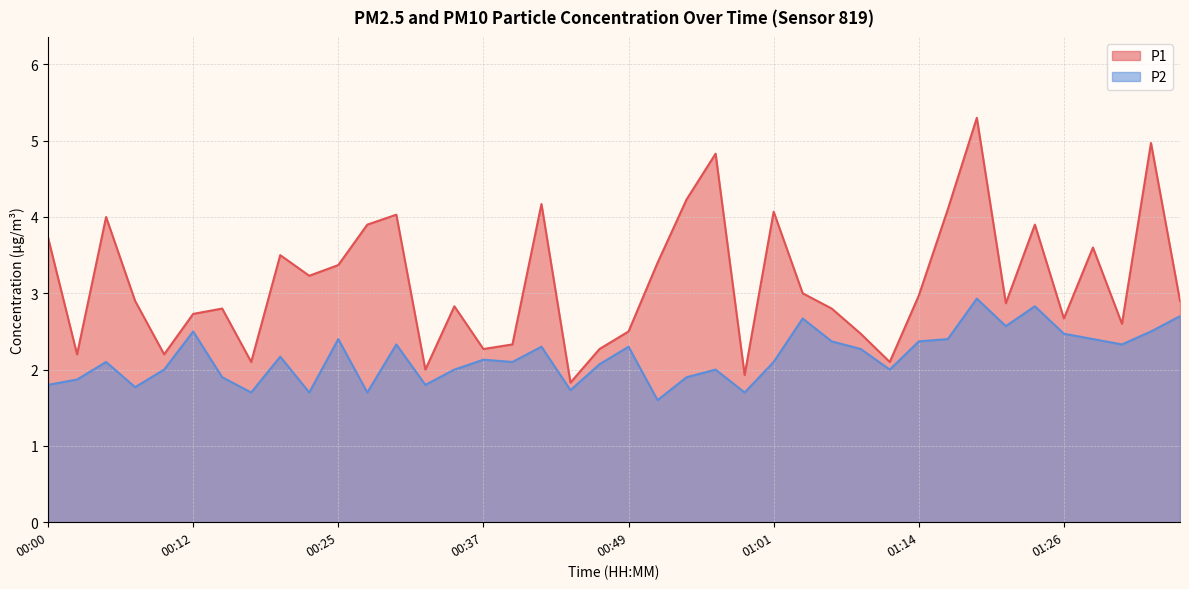

At which label does P2 first exceed 2?

00:05